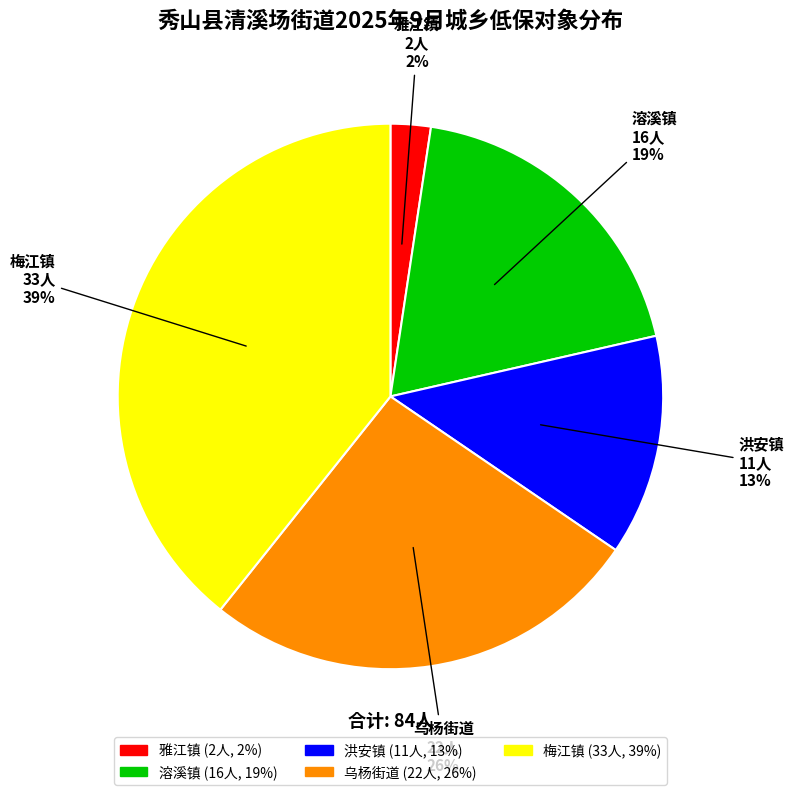

To the nearest percent, what percentage of the pie is 梅江镇?

39%